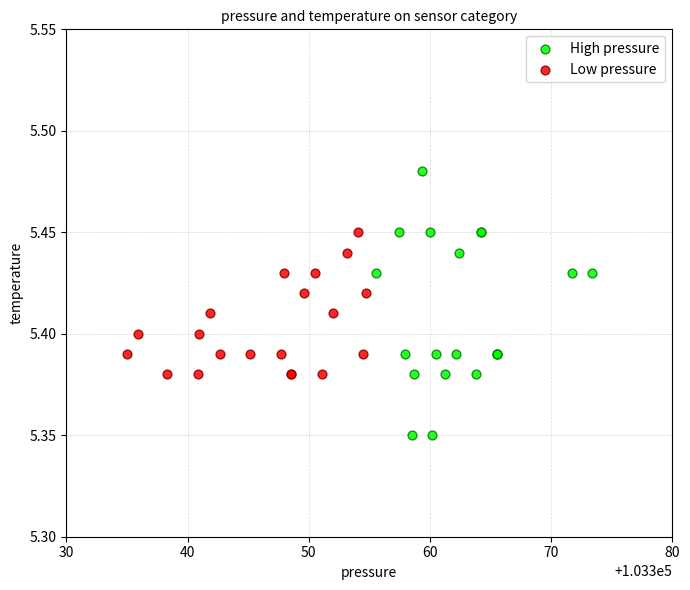

Which series has the widest spread of Y values?

High pressure